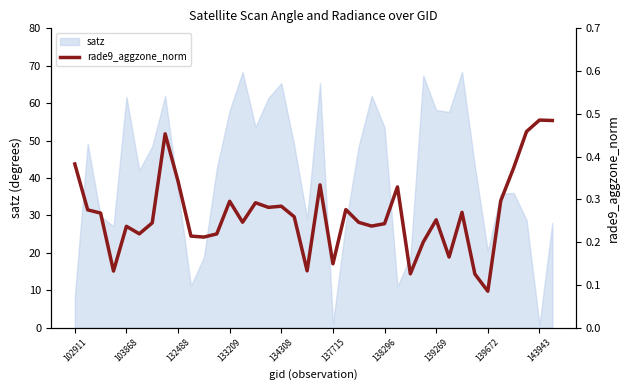

True or false: satz has a value of 20.4 at 139672.

True